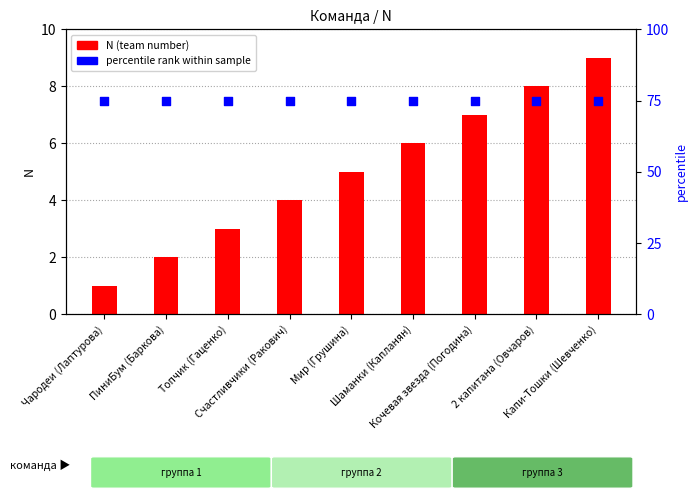

What is the total value across all series at Кочевая звезда (Погодина)?

82